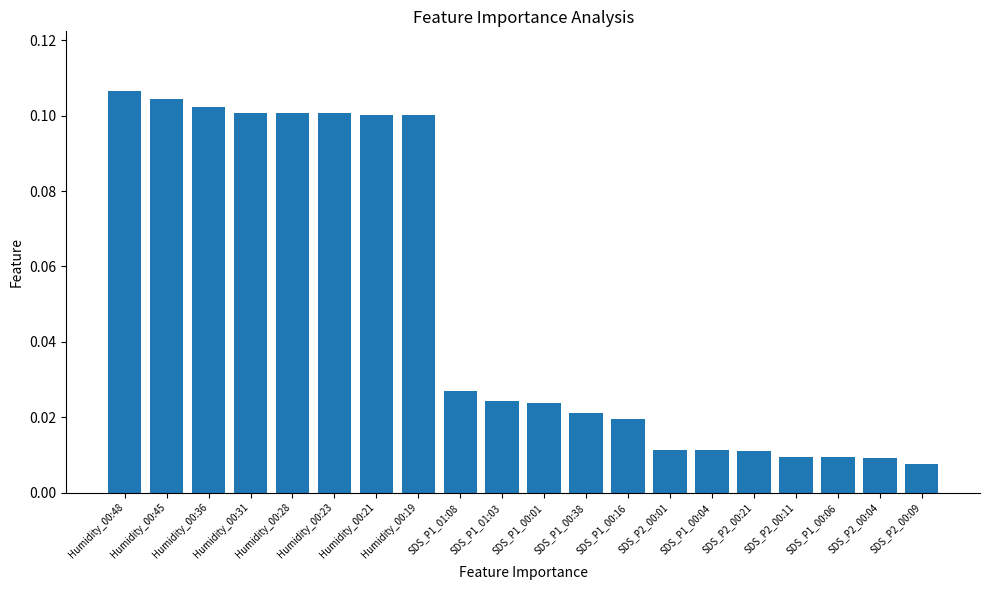

What is the label of the 7th bar from the right?

SDS_P2_00:01